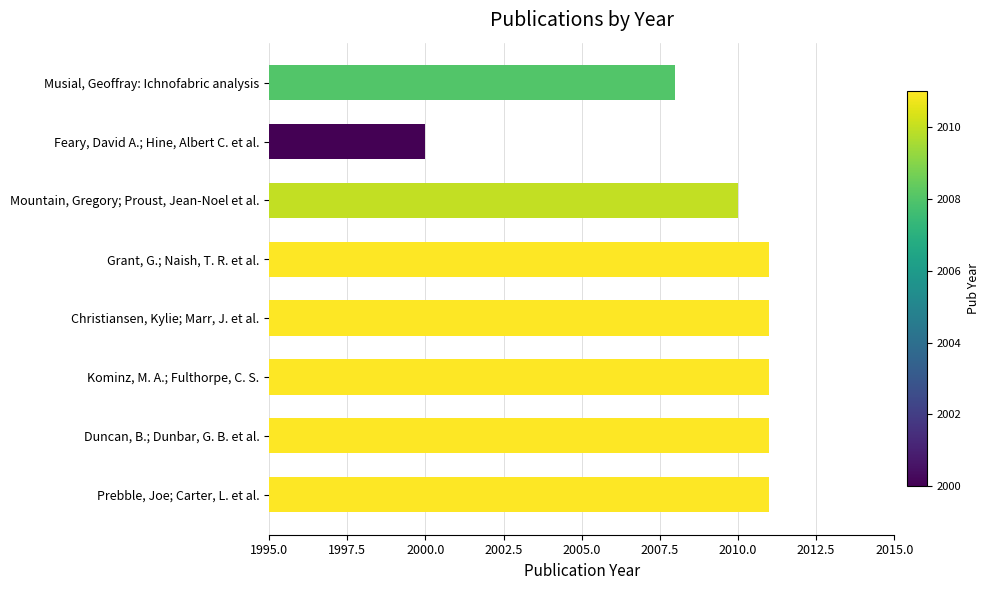

What is the change in value from Mountain, Gregory; Proust, Jean-Noel et al. to Kominz, M. A.; Fulthorpe, C. S.?

+1